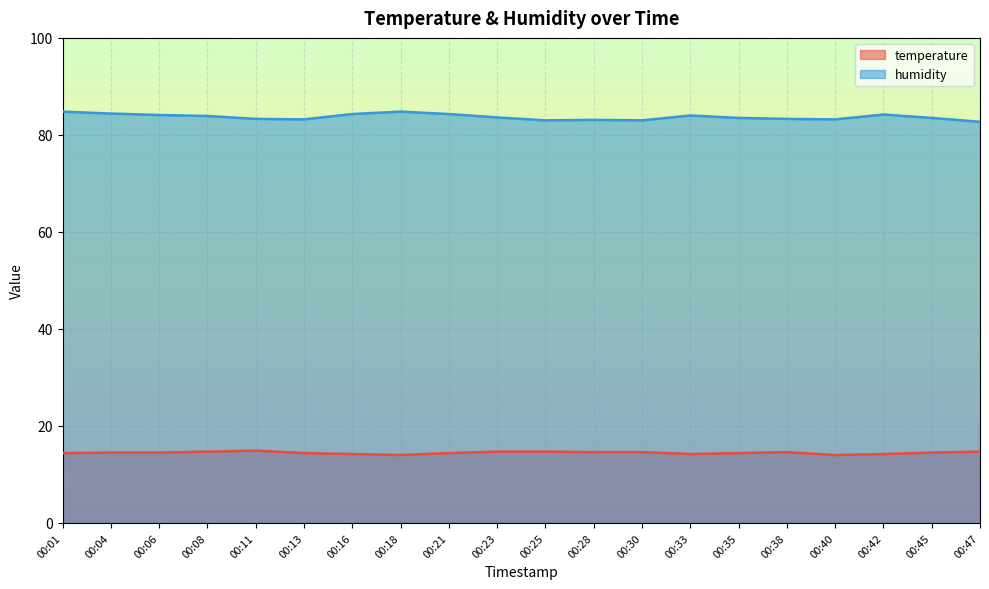

Is the value of temperature at 00:13 greater than the value of humidity at 00:33?

No